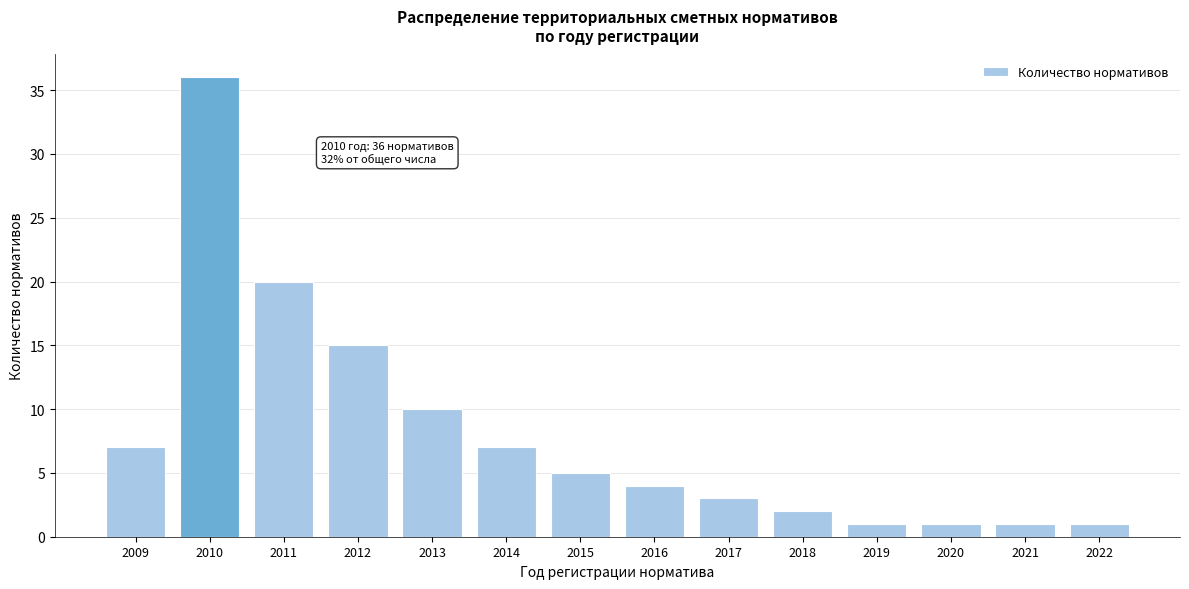

Reading left to right, extract all data points from this chart.

7	36	20	15	10	7	5	4	3	2	1	1	1	1